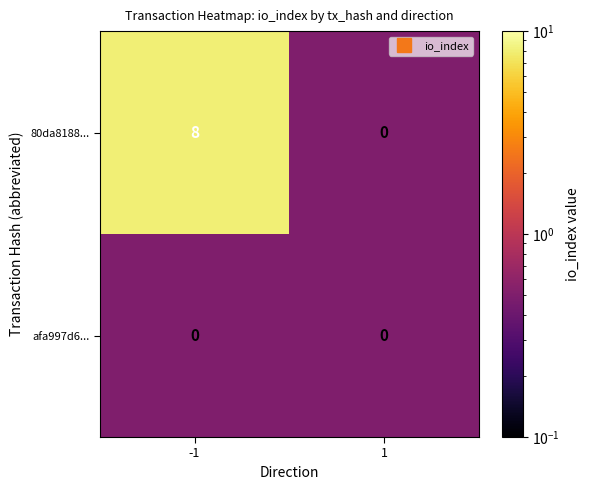

Reading left to right, transcribe all the data shown in this chart.

80da8188...: -1=8	1=0
afa997d6...: -1=0	1=0